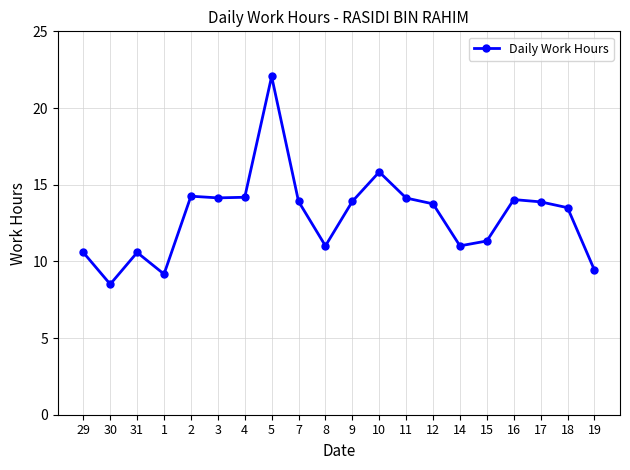

Which category has the highest value across all series?

5